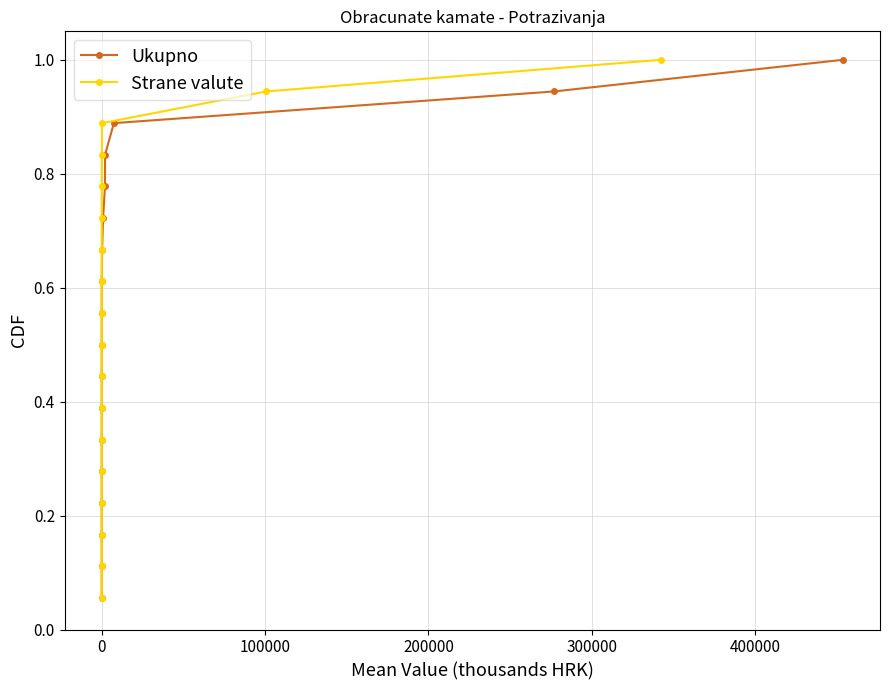

True or false: Strane valute and Ukupno intersect in this chart.

False